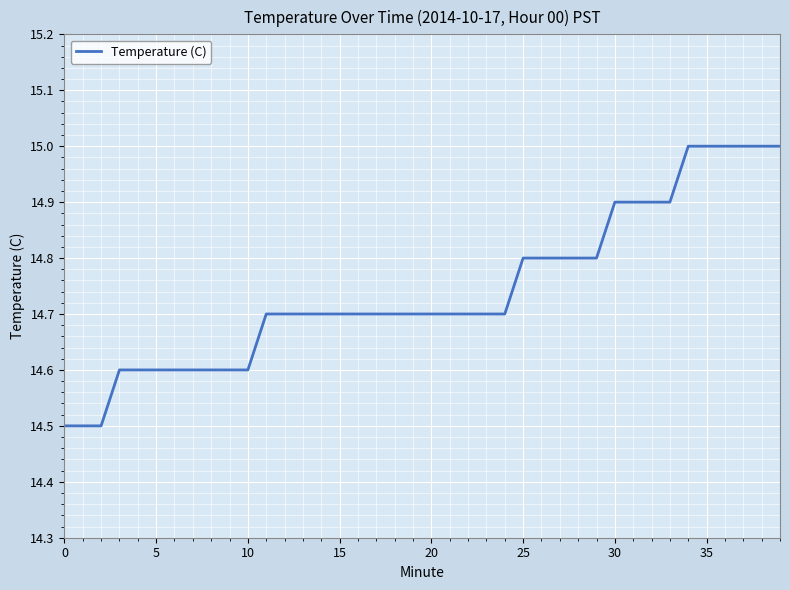

What is the difference between the maximum and minimum values?

0.5